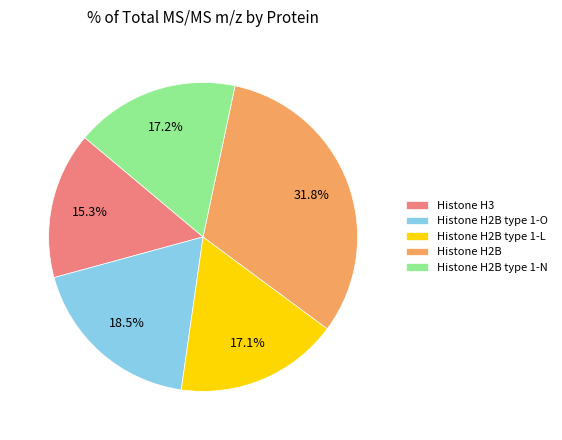

Which has a higher value, Histone H3 or Histone H2B type 1-N?

Histone H2B type 1-N